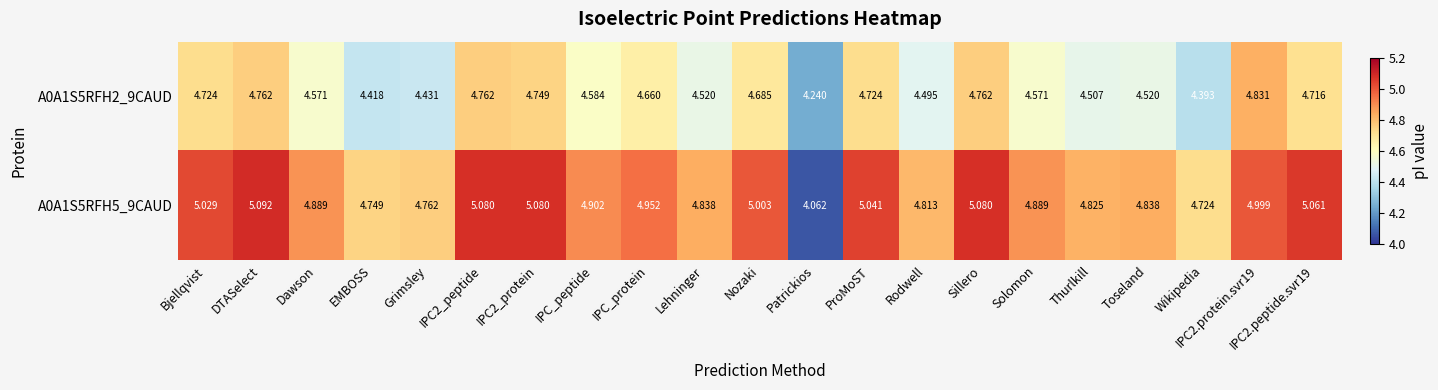

Count the number of data series in this chart.

2